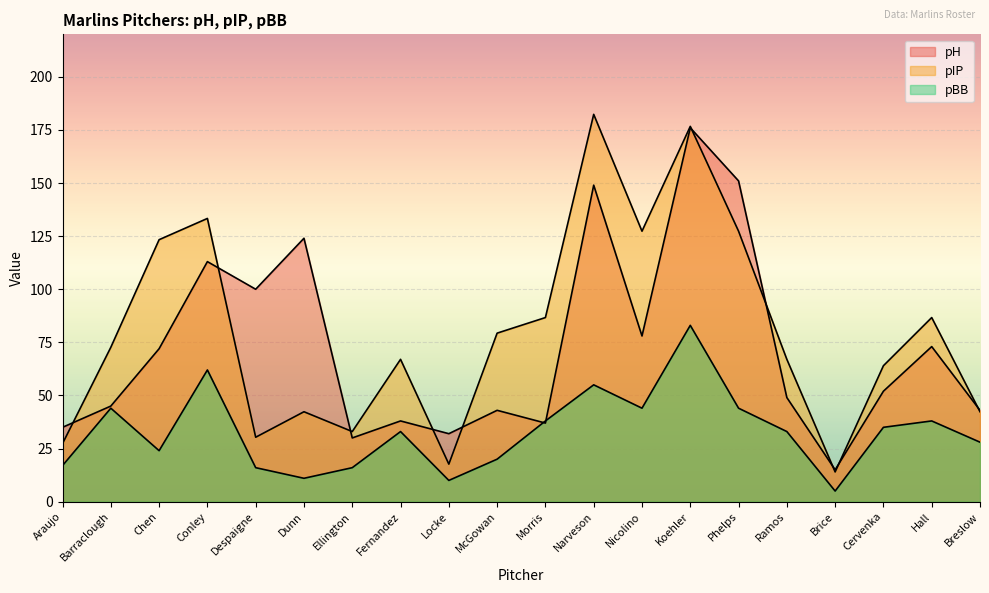

At which category does pIP reach its first local valley?

Despaigne